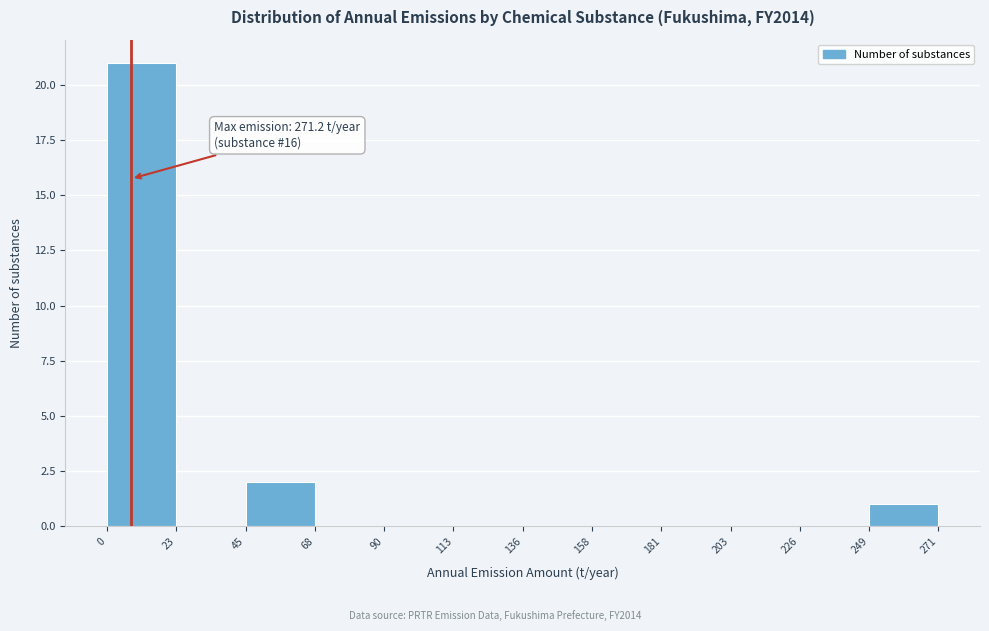

Which range on the x-axis has the tallest bar?

0 to 23